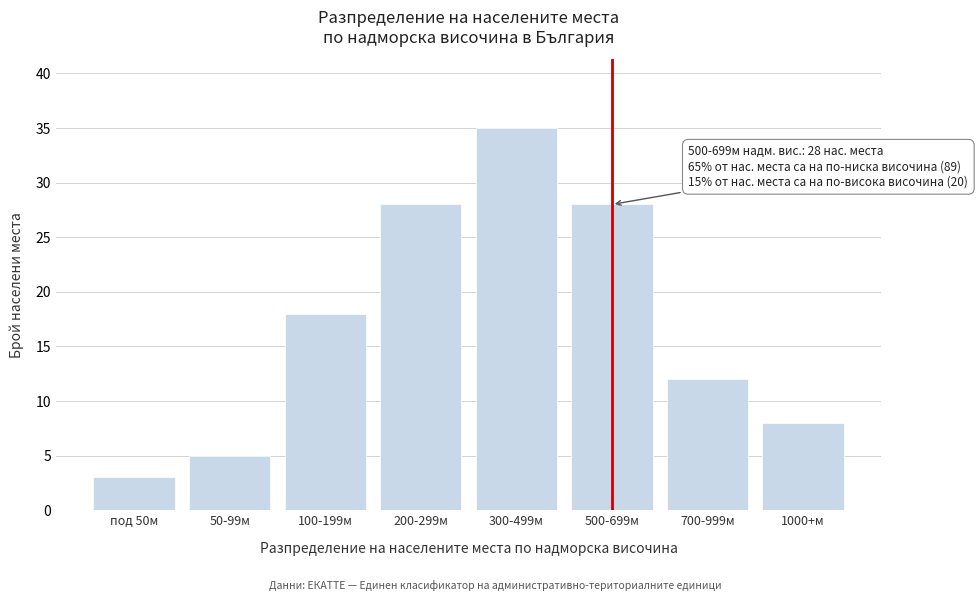

Reading left to right, list all the values displayed in this chart.

3	5	18	28	35	28	12	8